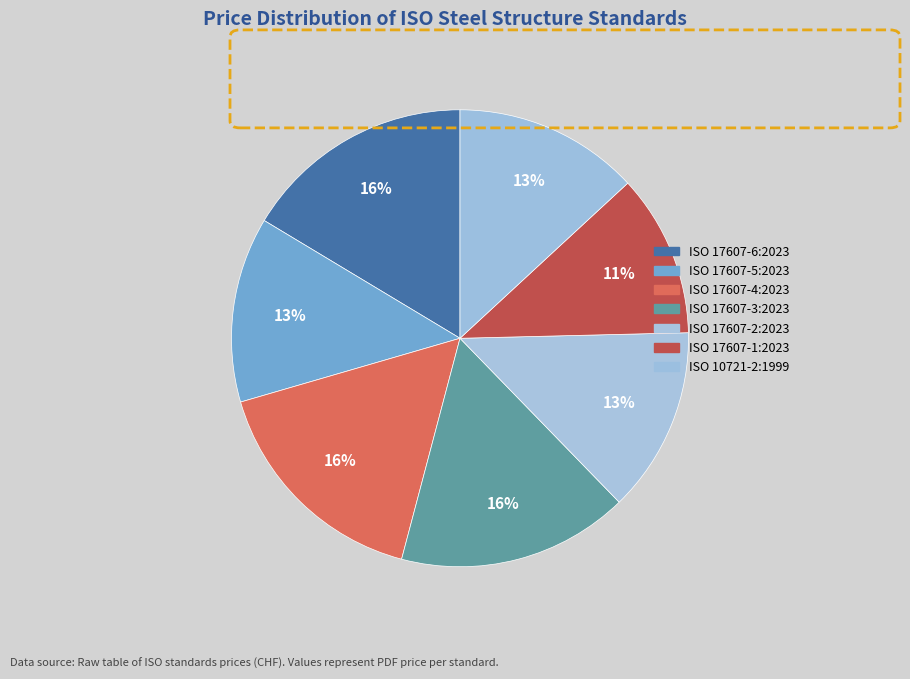

Which has a higher value, ISO 17607-1:2023 or ISO 10721-2:1999?

ISO 10721-2:1999